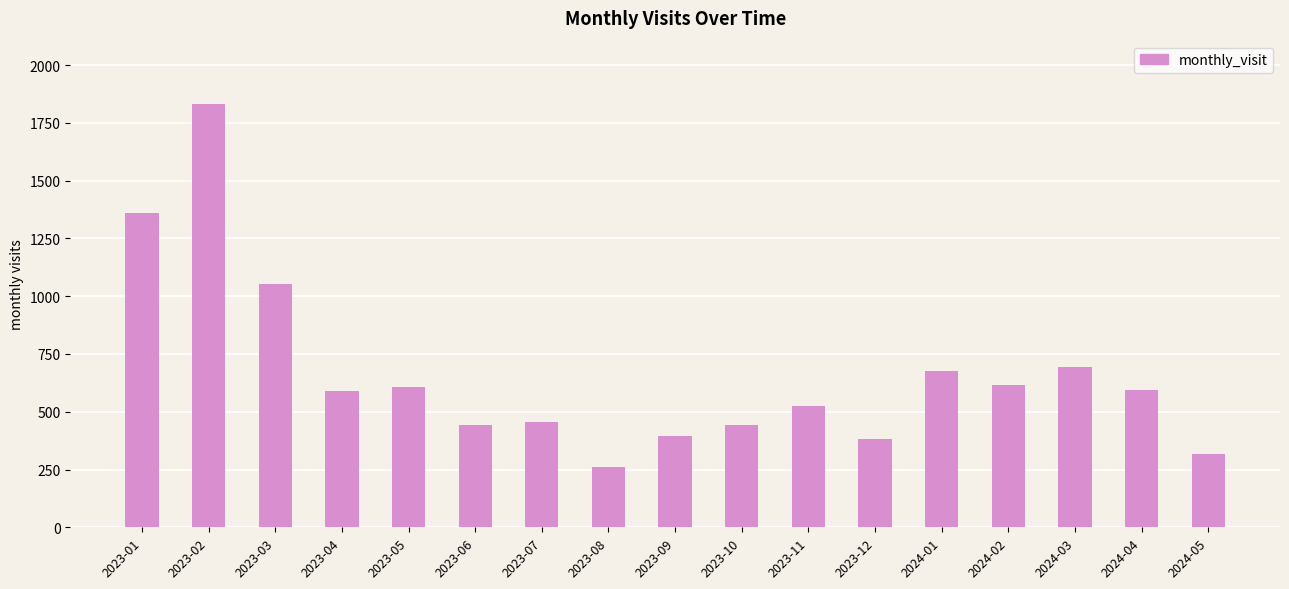

True or false: the data shows 720 at 2023-06.

False